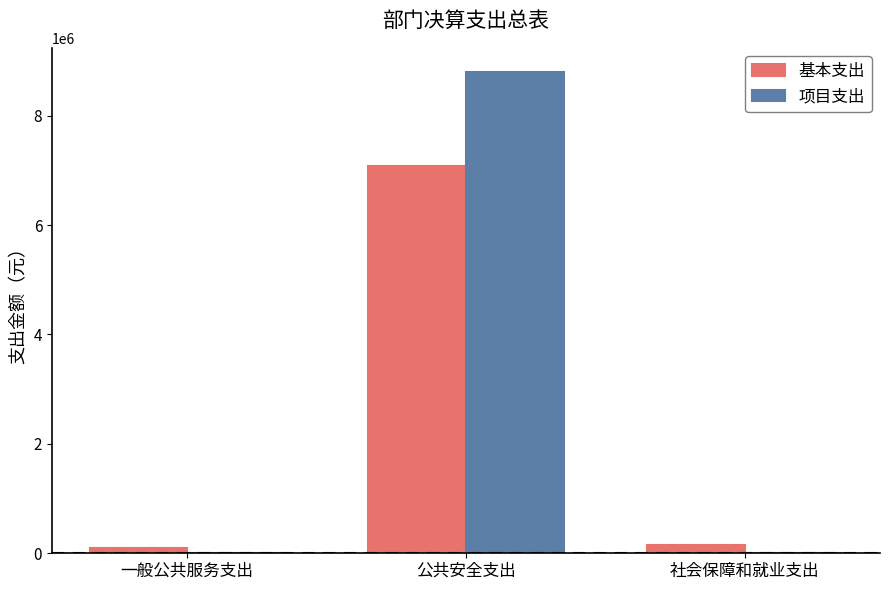

Where is 基本支出 nearest to the value 3591747?

社会保障和就业支出